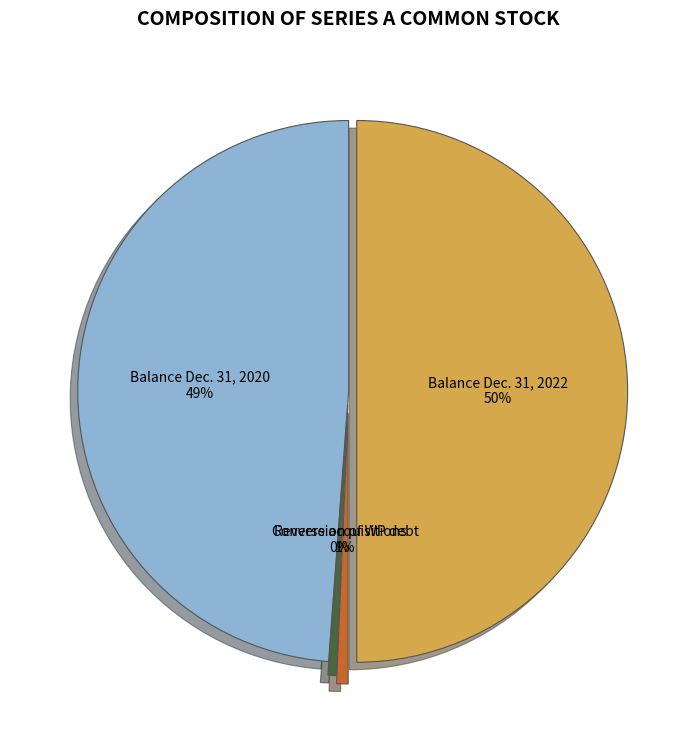

Rank the categories by value from highest to lowest.

Balance Dec. 31, 2022, Balance Dec. 31, 2020, Conversion of WP debt, Reverse acquisitions